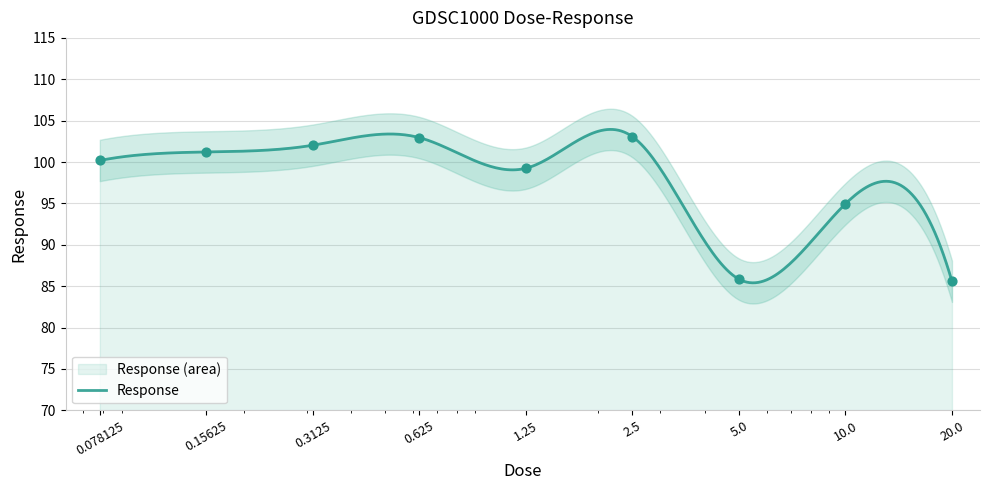

What is the change in value from 0.3125 to 1.25?

-2.8